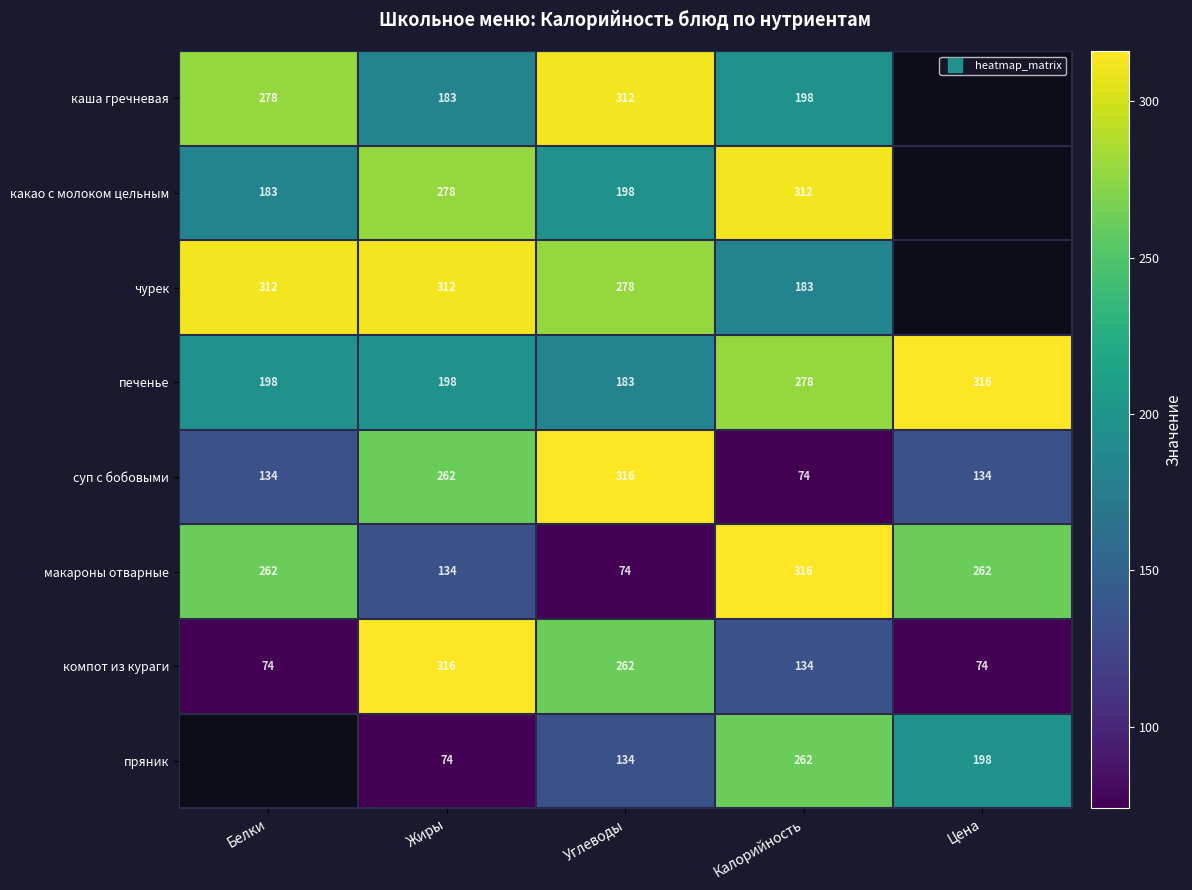

Is it true that какао с молоком цельным equals 535.0 at Калорийность?

False